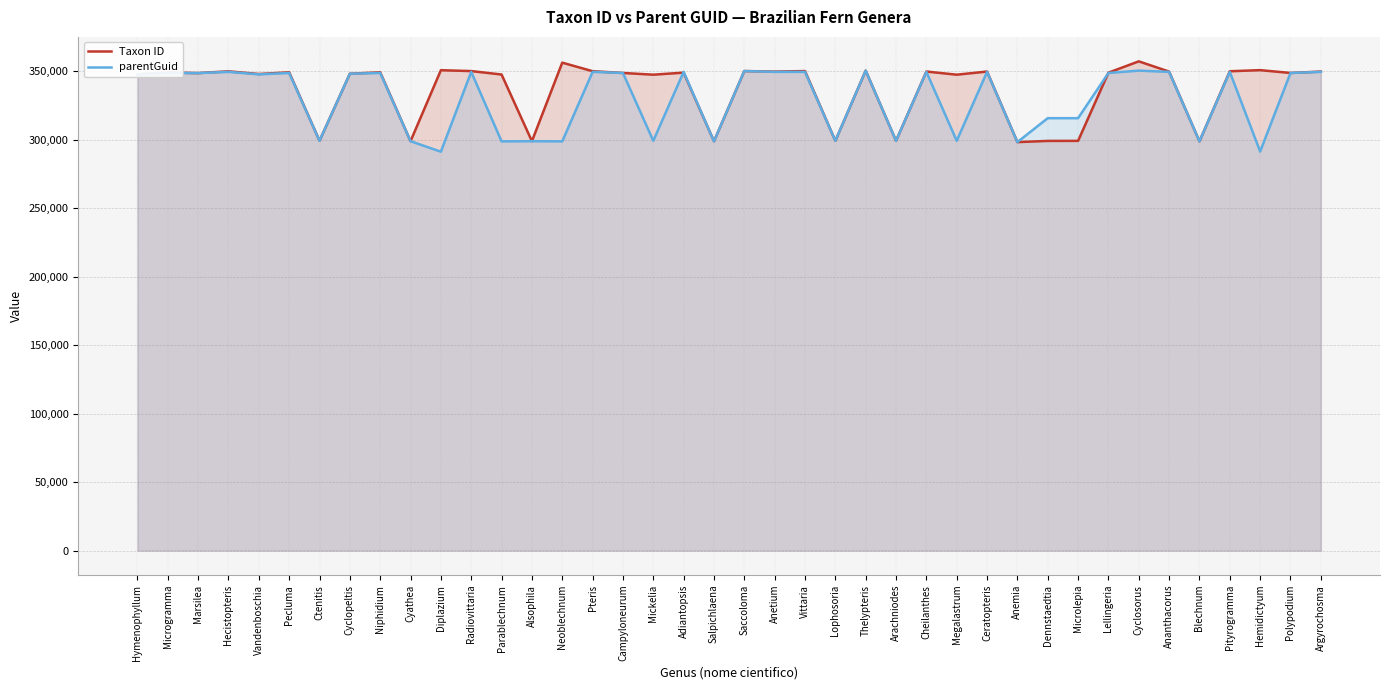

What is the sum of all parentGuid values?

13178704